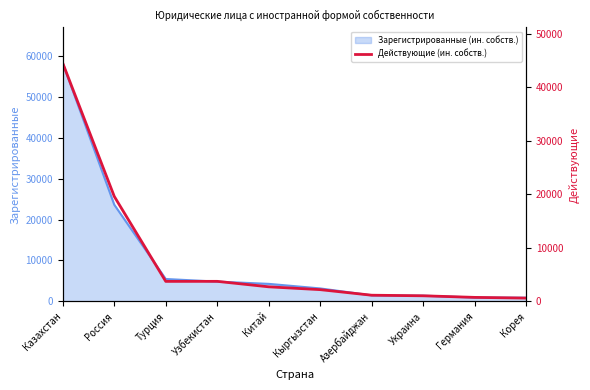

What is the value of the 10th point from the left?

611